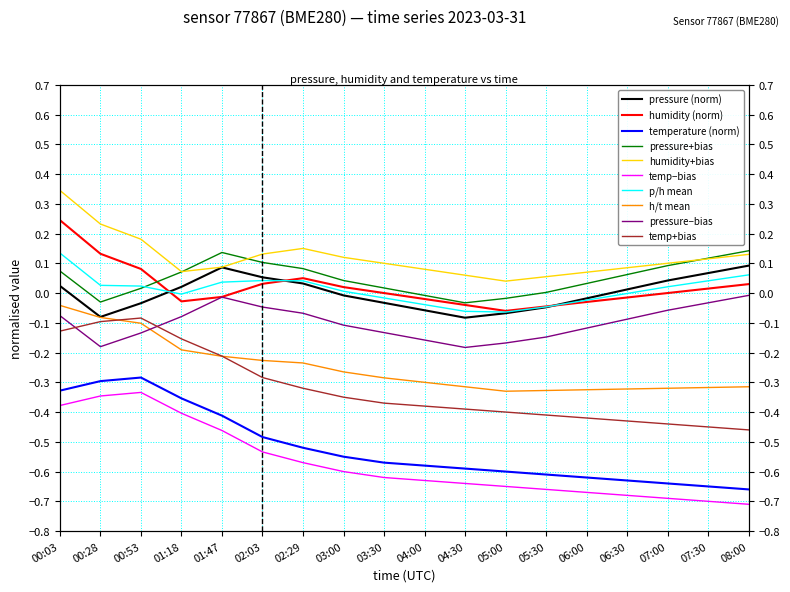

What is the average value of the temperature series?

-0.5